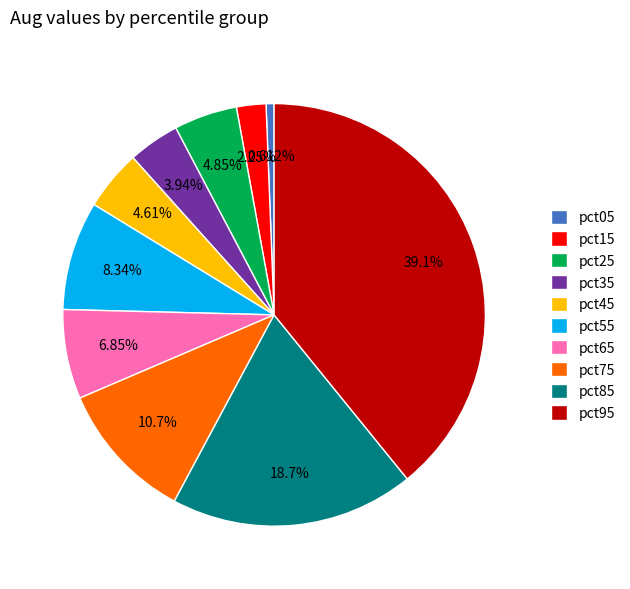

Which category has the smallest portion of the pie?

pct05